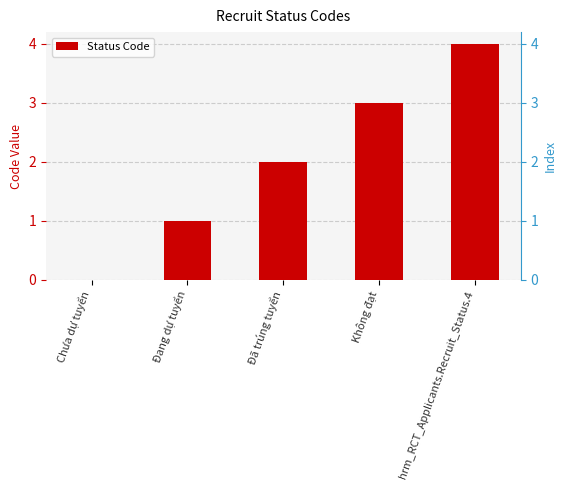

Rank the categories by value from lowest to highest.

Chưa dự tuyển, Đang dự tuyển, Đã trúng tuyển, Không đạt, hrm_RCT_Applicants.Recruit_Status.4